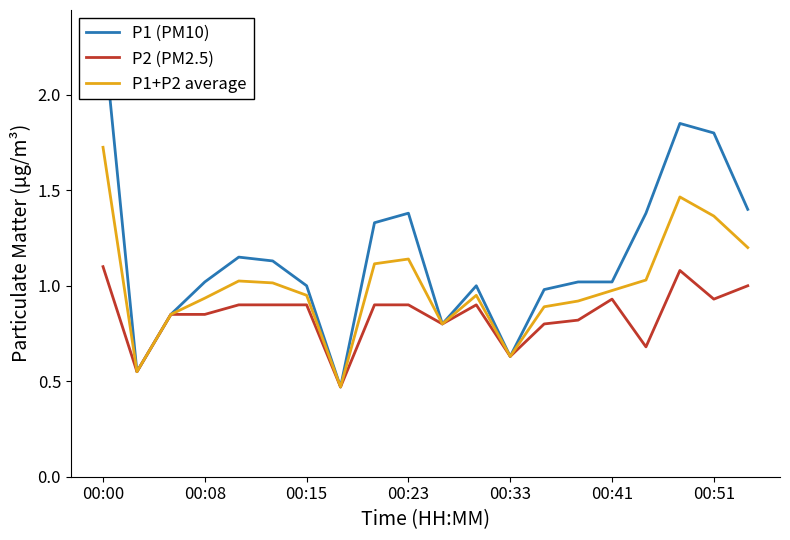

What is the smallest value displayed?

0.5